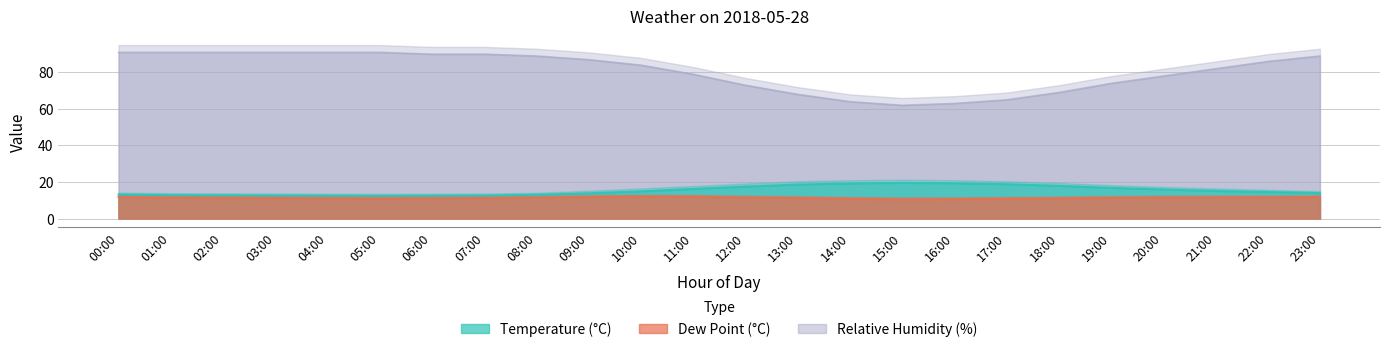

True or false: dp and temp intersect in this chart.

False